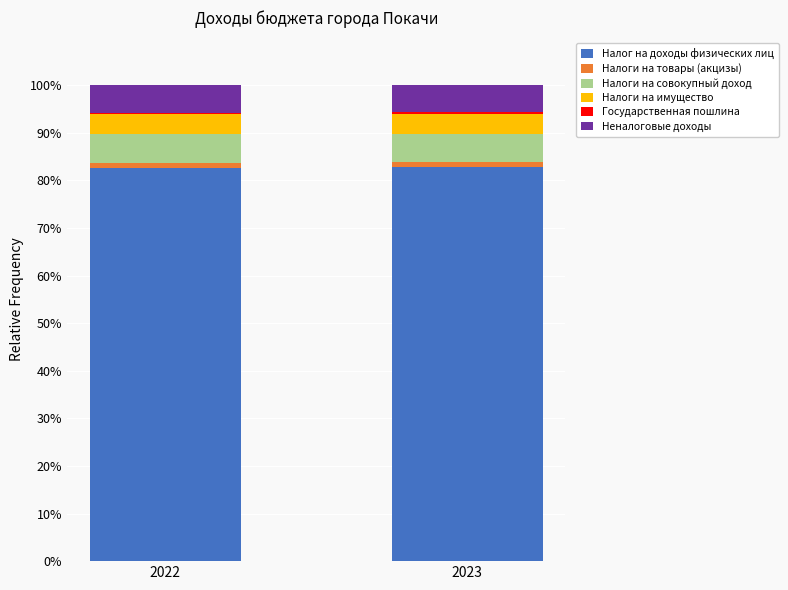

The Налог на доходы физических лиц series shows 130.4 at 2022. True or false?

False